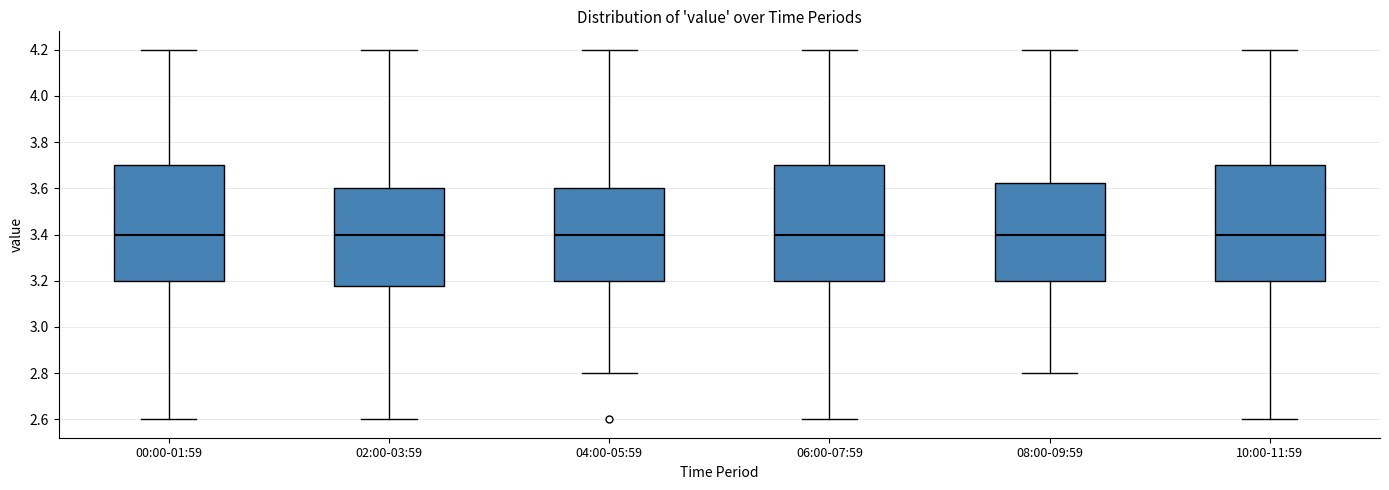

Where does the median line of the box for 10:00-11:59 sit on the y-axis? The values are not printed on the chart, so give them approximately, as read against the axis.

3.40